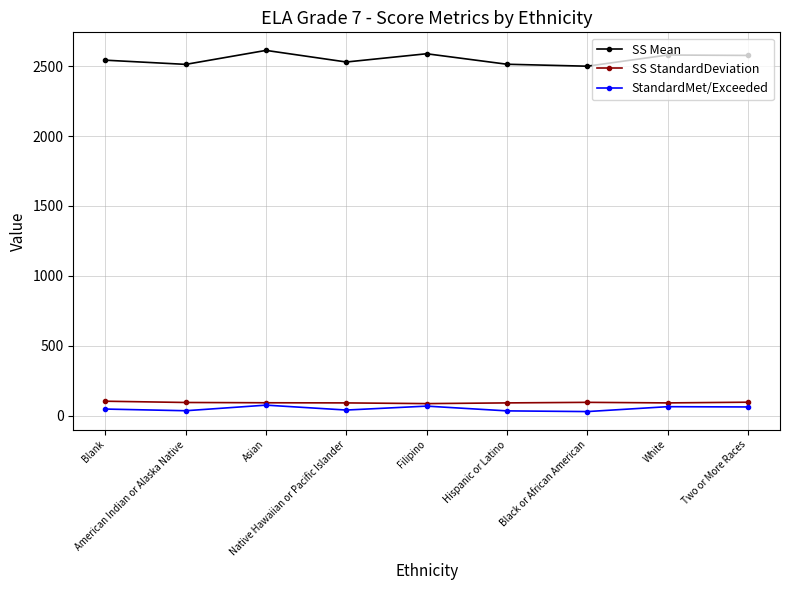

What is the sum of the StandardMet/Exceeded values at Blank and Filipino?

117